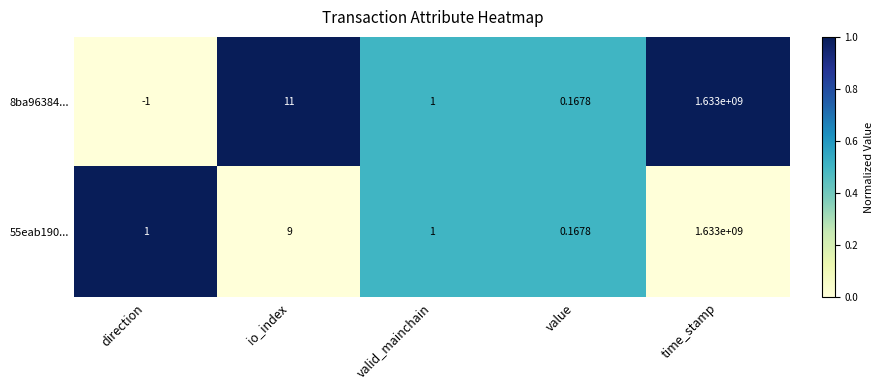

At which category is the sum across all series the highest?

time_stamp